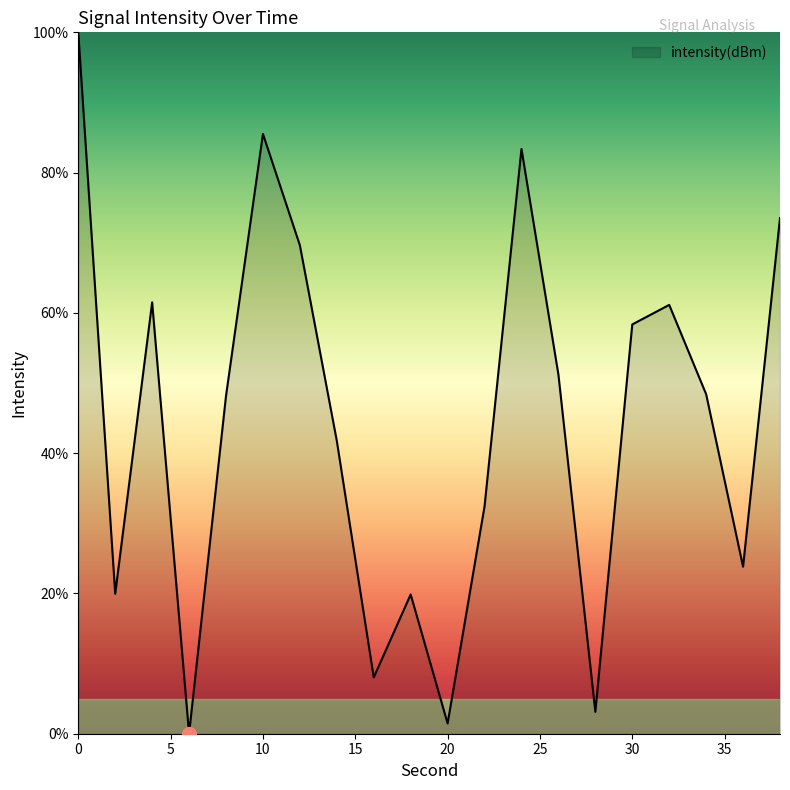

What is the maximum value shown in the chart?

100.0